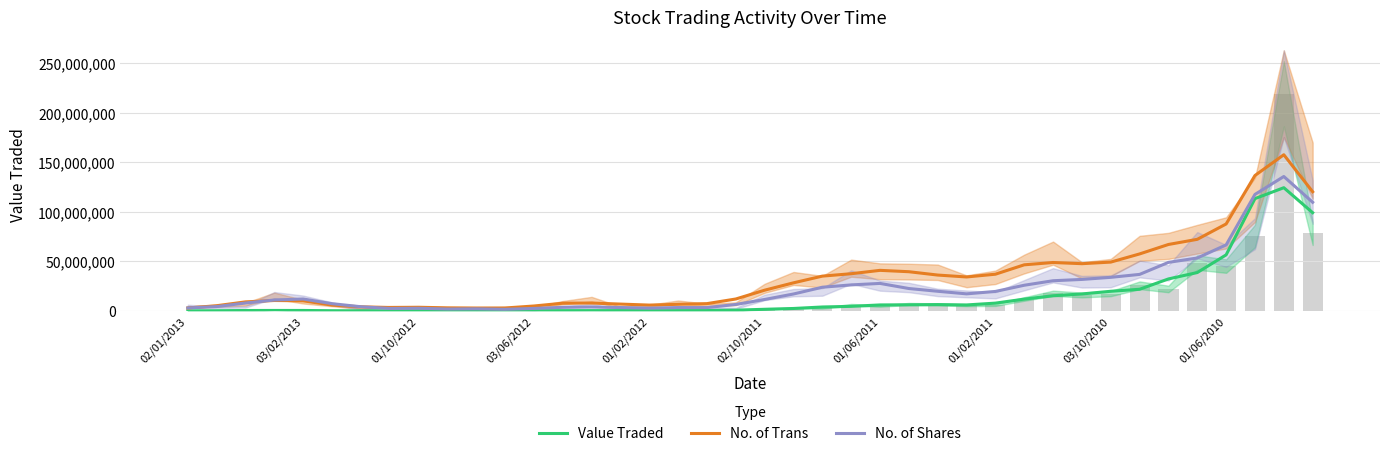

What is the difference between the Value Traded values at 13 and 31?

16855833.0